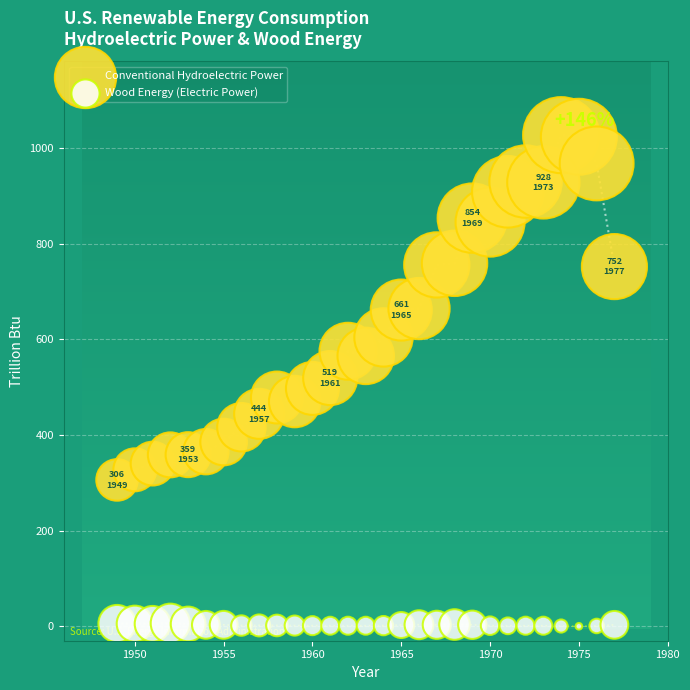

What are all the series names shown in the legend?

Conventional Hydroelectric Power, Wood Energy (Electric Power)